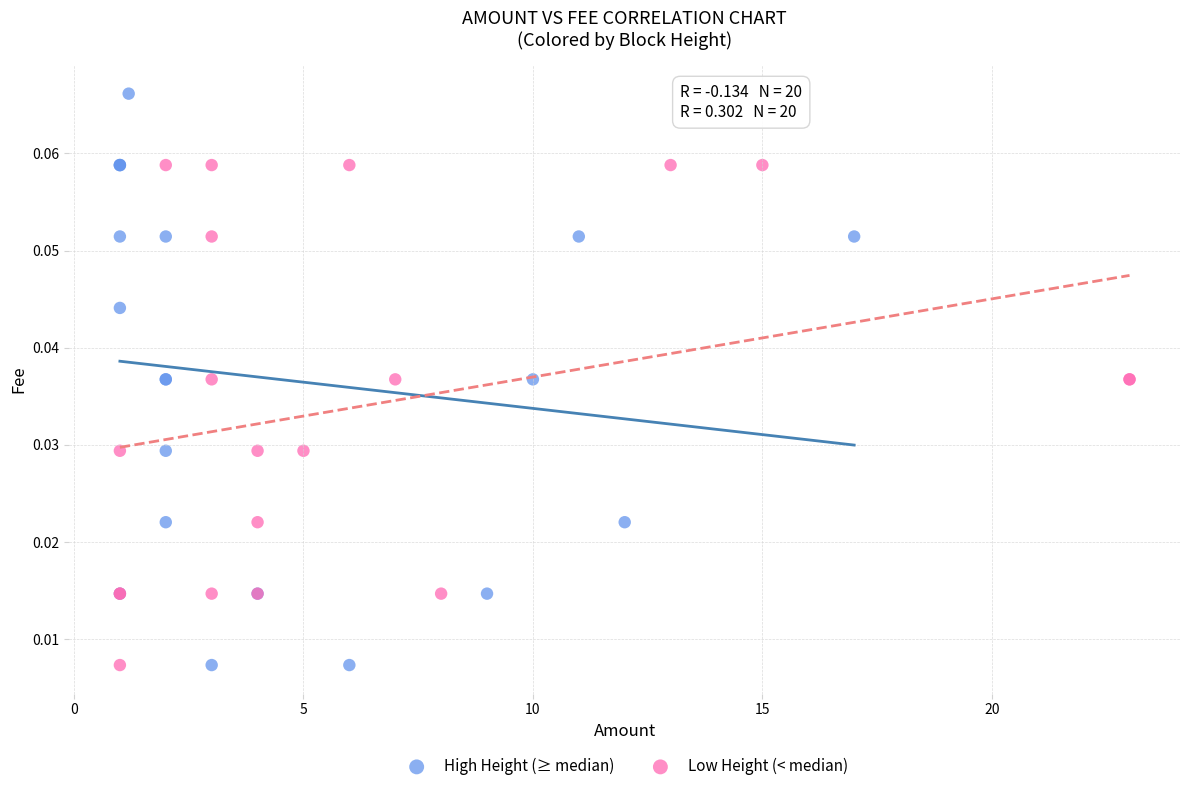

Which series has the largest Y range (max minus min)?

High Height (≥ median)